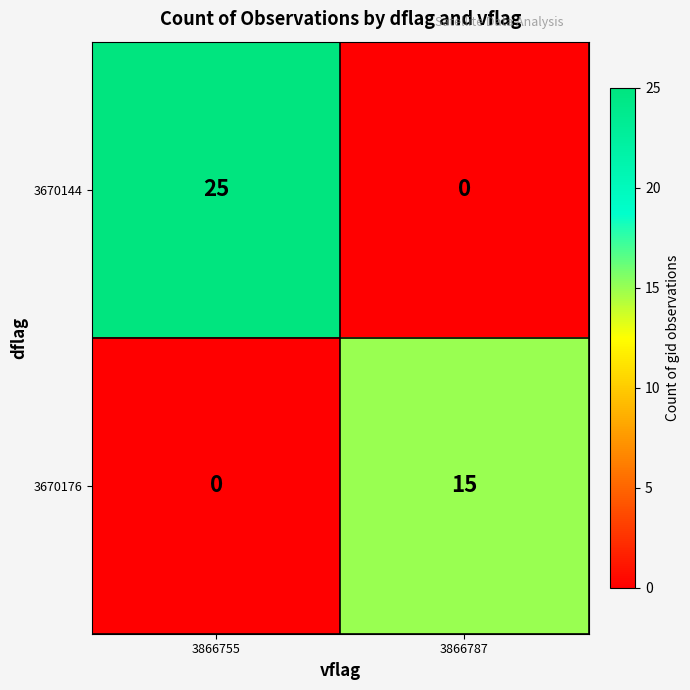

Rank the series by their average value, from highest to lowest.

3670144, 3670176